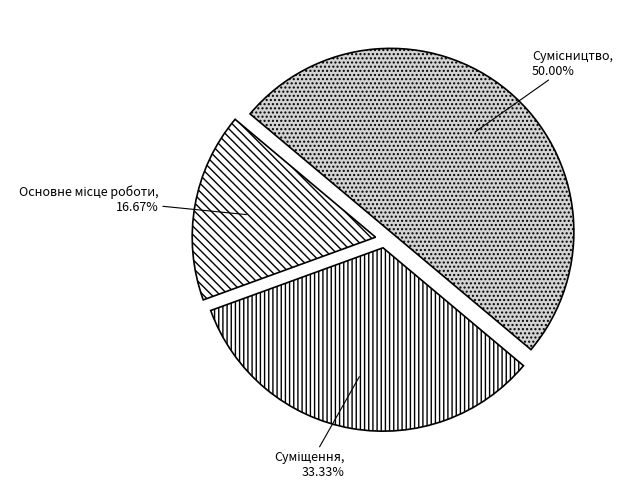

To the nearest percent, what is the difference between the Сумісництво and Суміщення slice percentages?

17%